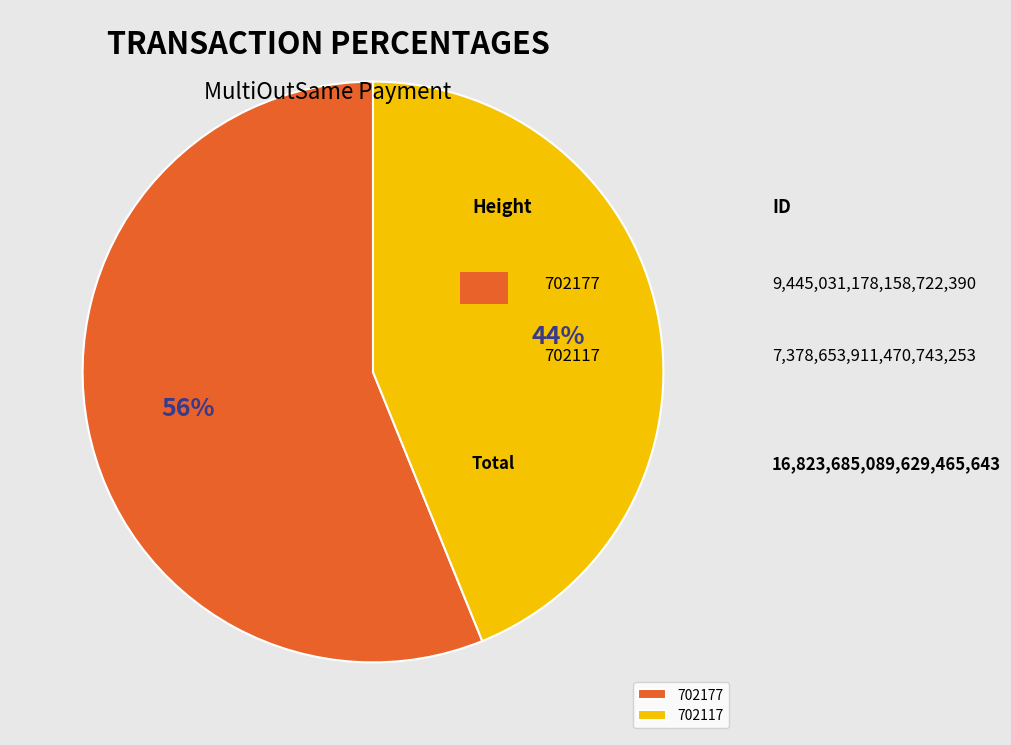

Which slice is the largest?

702177